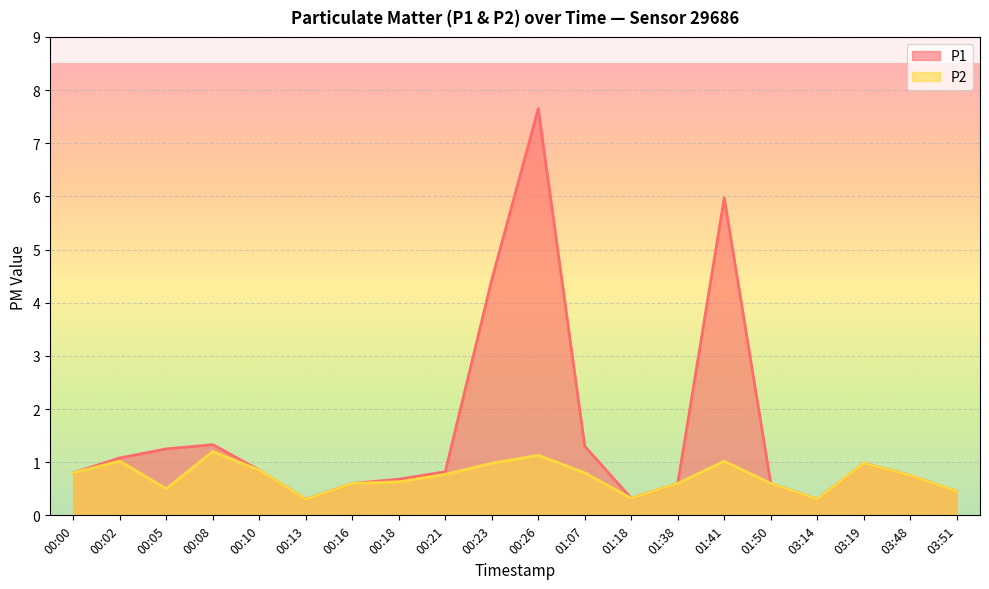

How many interior local peaks does the P1 series have?

4